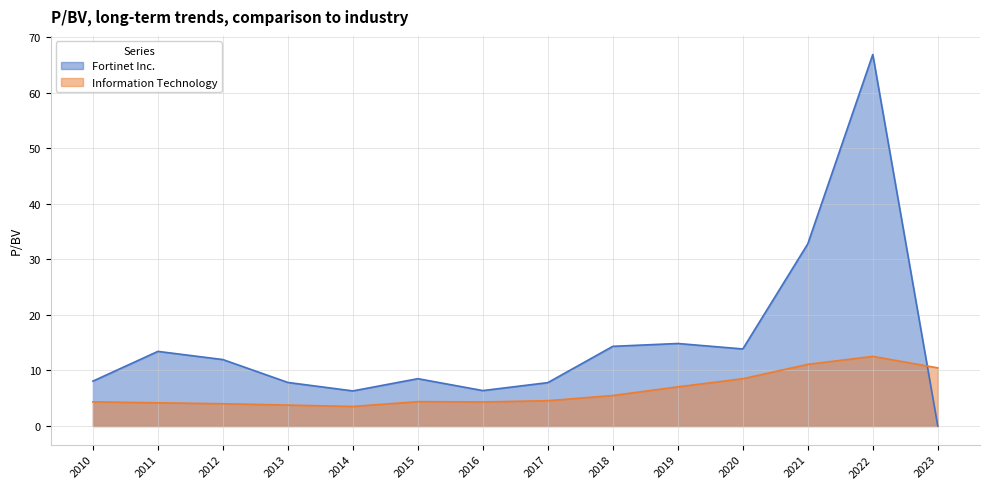

Count the number of data series in this chart.

2